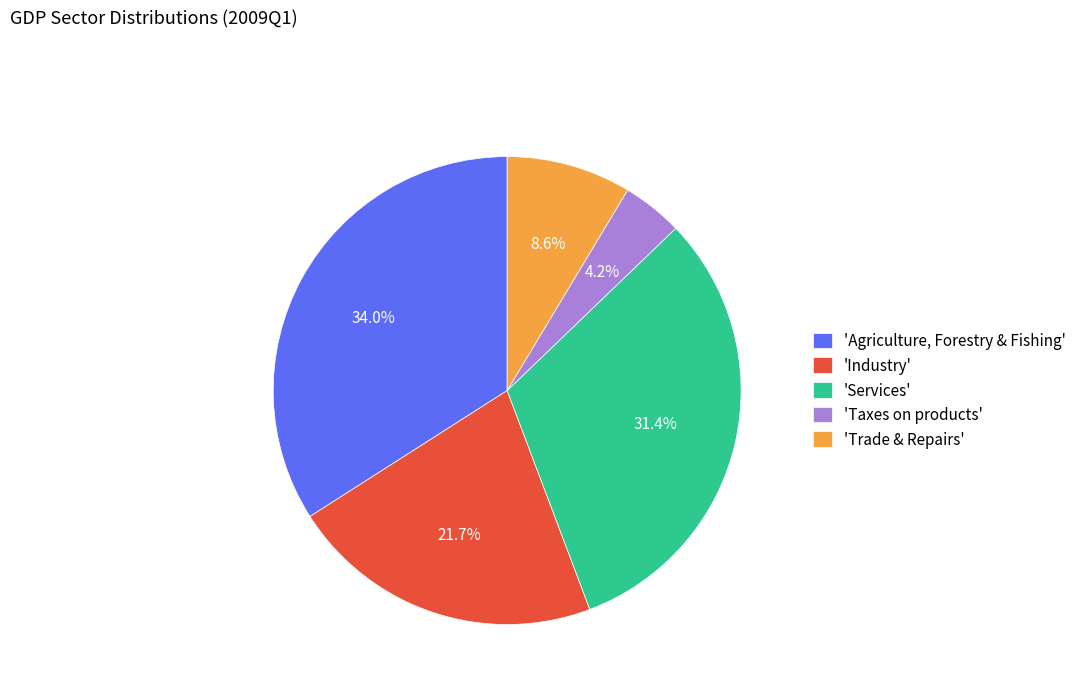

To the nearest percent, what is the difference between the largest and smallest slice percentages?

30%